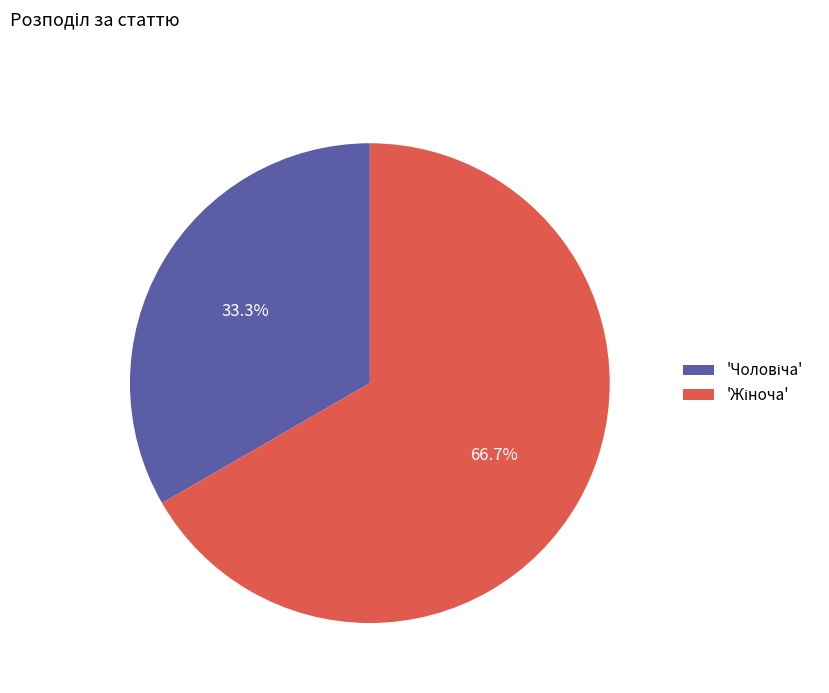

Does any single category account for the majority?

Yes